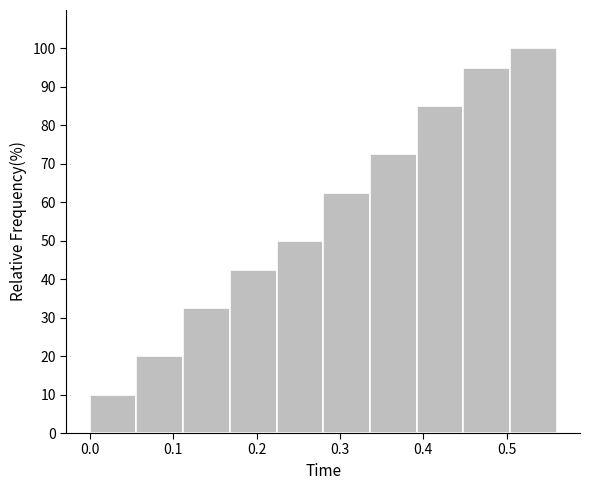

Reading left to right, list every bar in this chart as the range it spans on the x-axis followed by its height. Neither the bar edges nor the heights are printed on the chart, so give them approximately, as read against the axes.

0.000 to 0.056: 10
0.056 to 0.112: 20
0.112 to 0.168: 33
0.168 to 0.224: 43
0.224 to 0.280: 50
0.280 to 0.336: 63
0.336 to 0.392: 73
0.392 to 0.448: 85
0.448 to 0.504: 95
0.504 to 0.560: 100